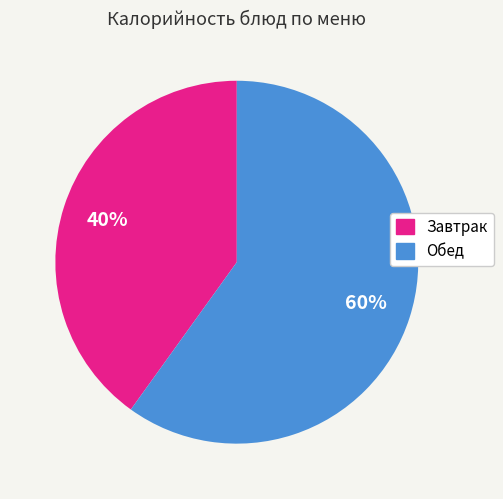

Does any single category account for the majority?

Yes